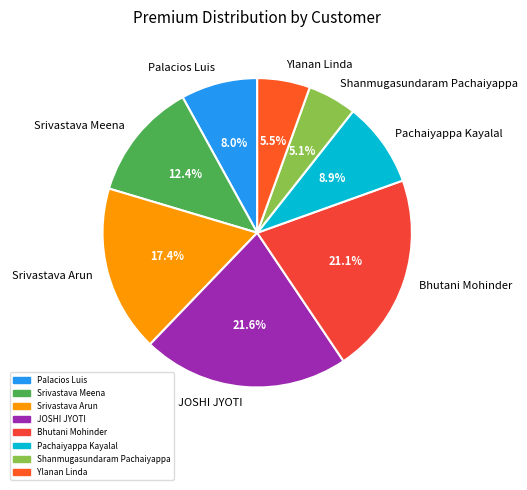

What is the largest slice in the pie chart?

JOSHI JYOTI